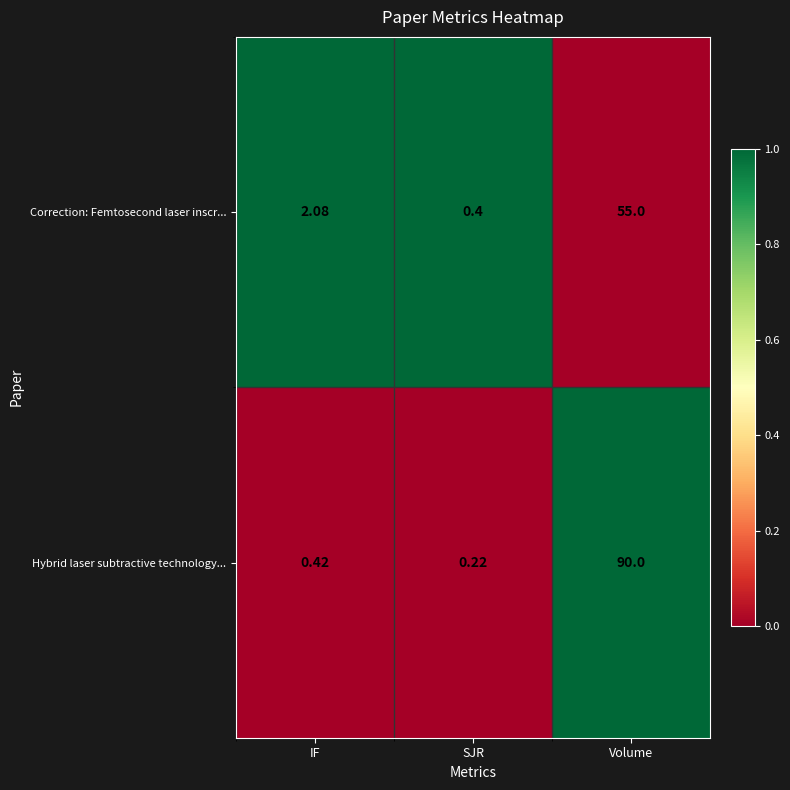

How many categories are shown in the chart?

3